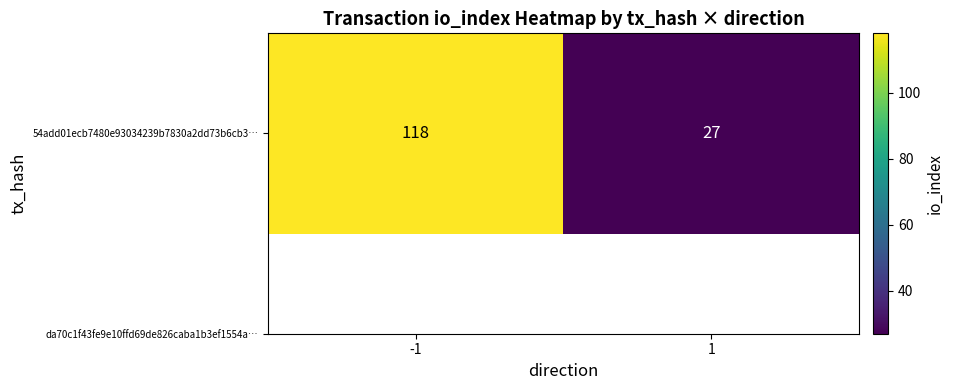

What is the sum of the values at 1 and -1?

145